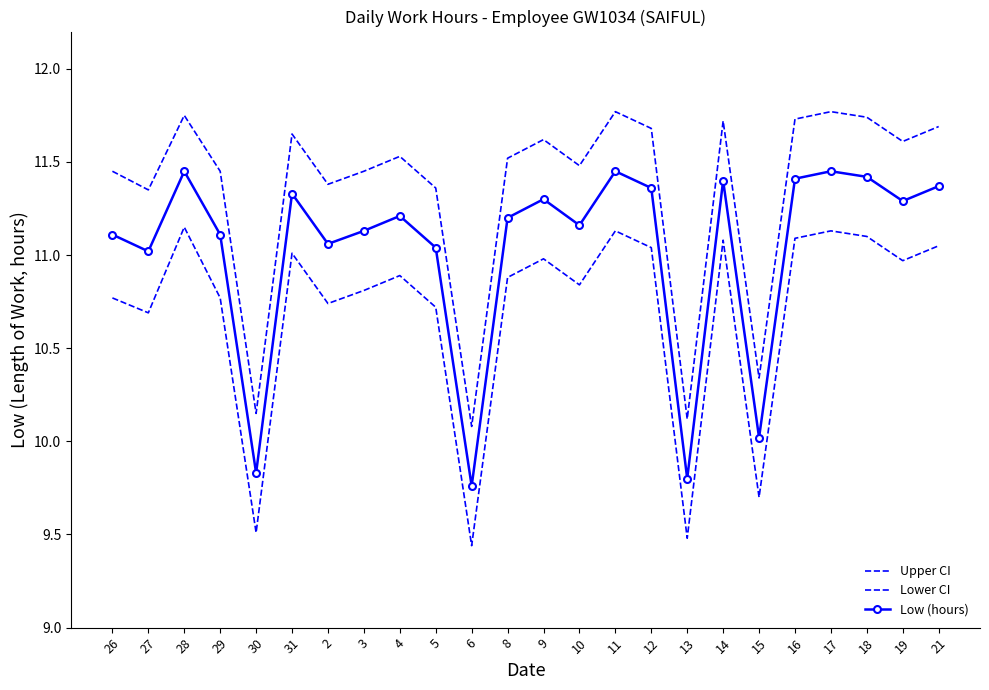

What are all the series names shown in the legend?

Upper CI, Lower CI, Low (hours)